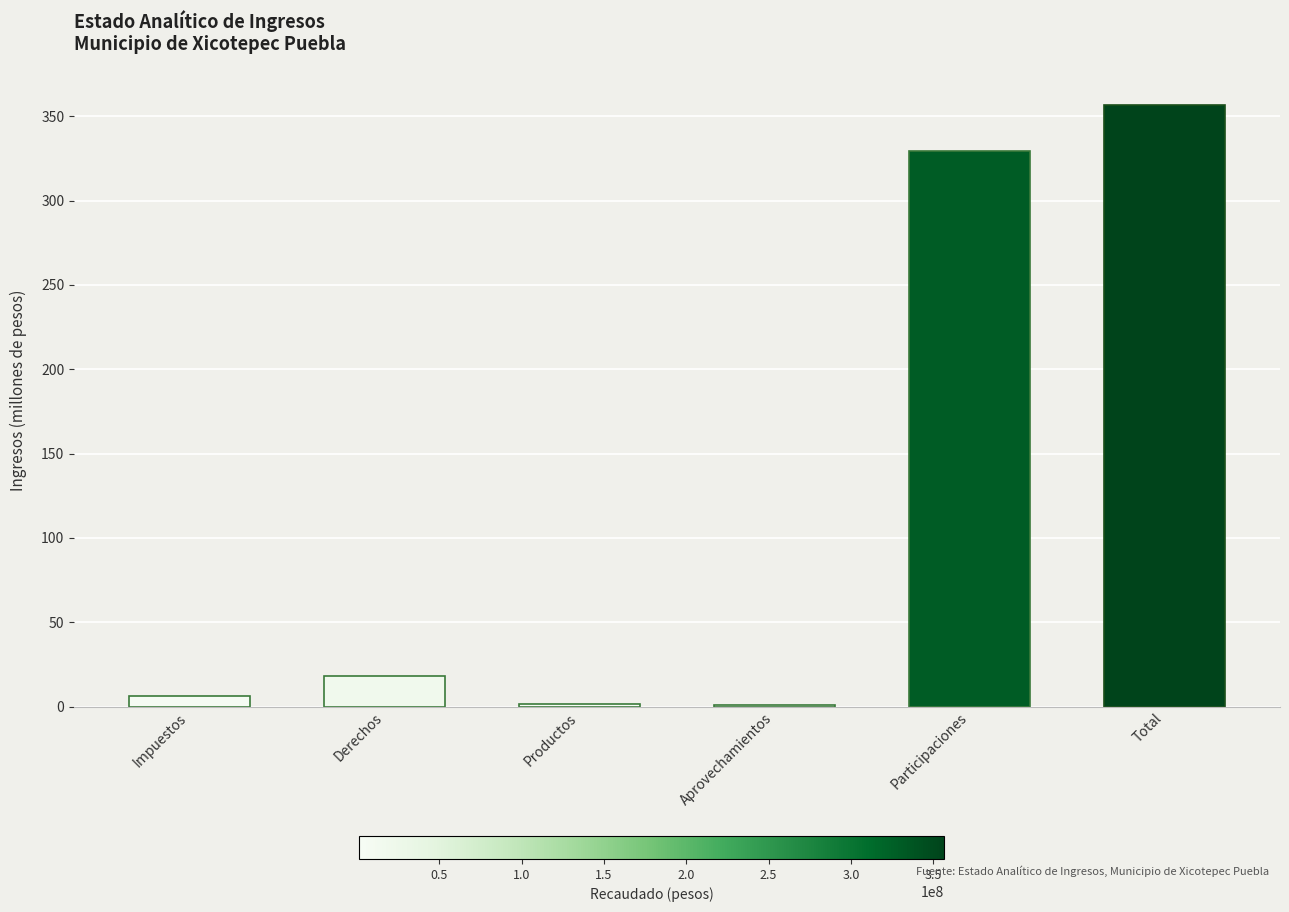

What is the change in value from Derechos to Participaciones?

+311.3